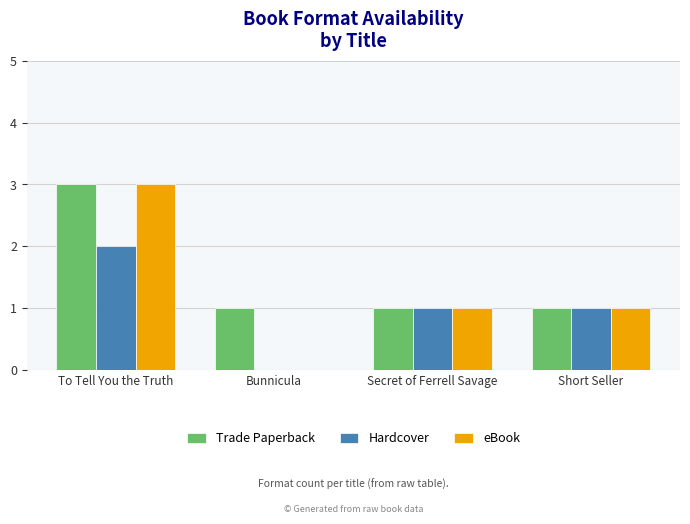

Which series has the largest total across all categories?

Trade Paperback